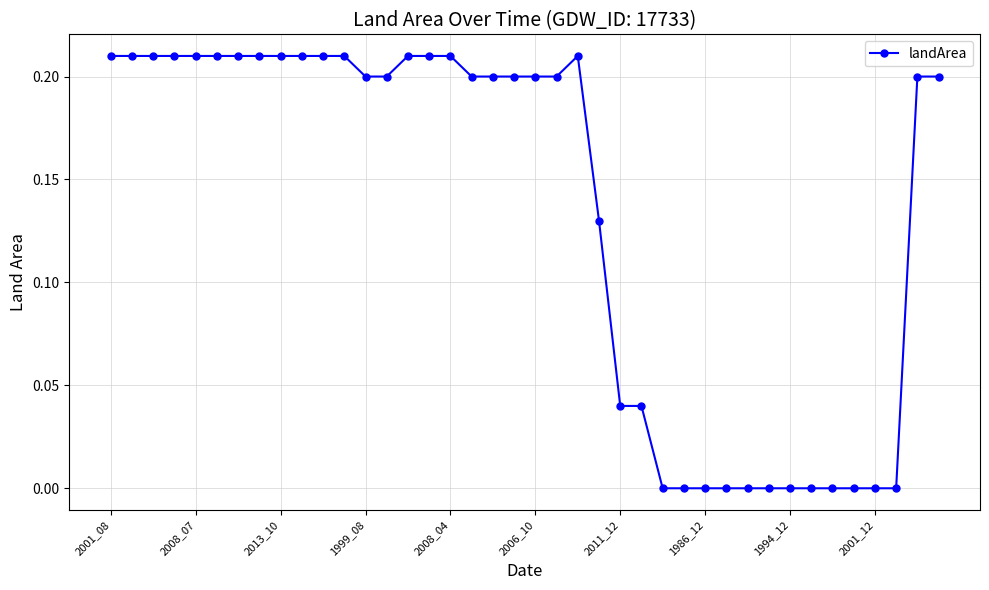

What is the sum of all values?

5.4